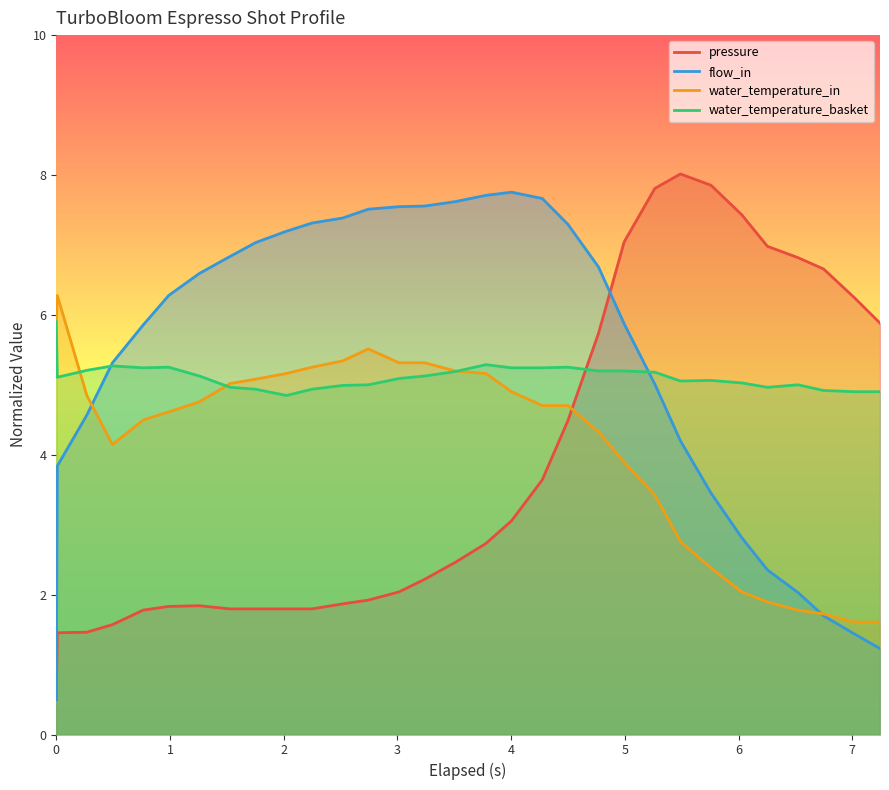

Which series has the largest range (max minus min)?

pressure